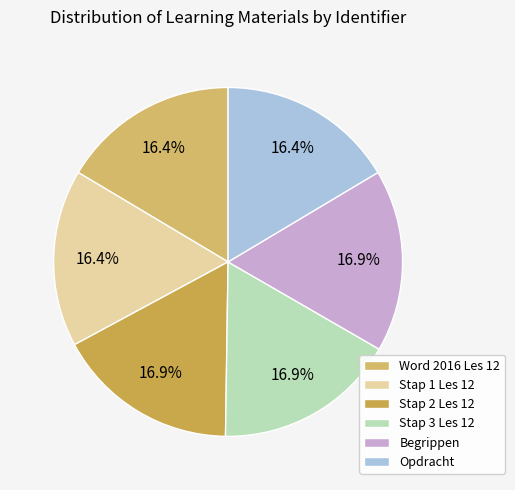

What percentage is NOT represented by Begrippen?

83.1%